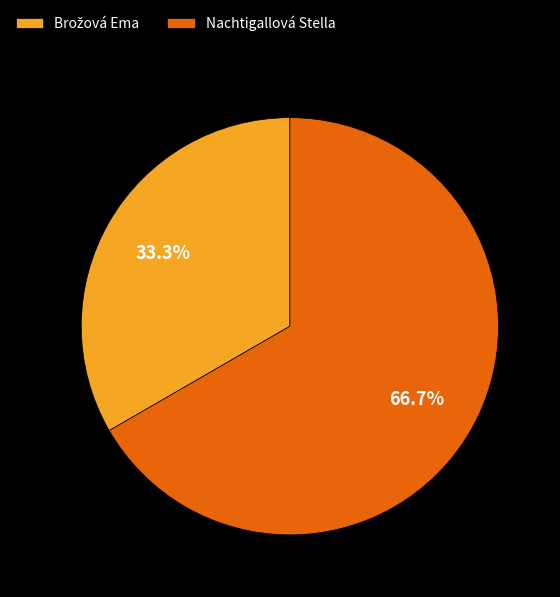

Count the number of slices in the pie.

2